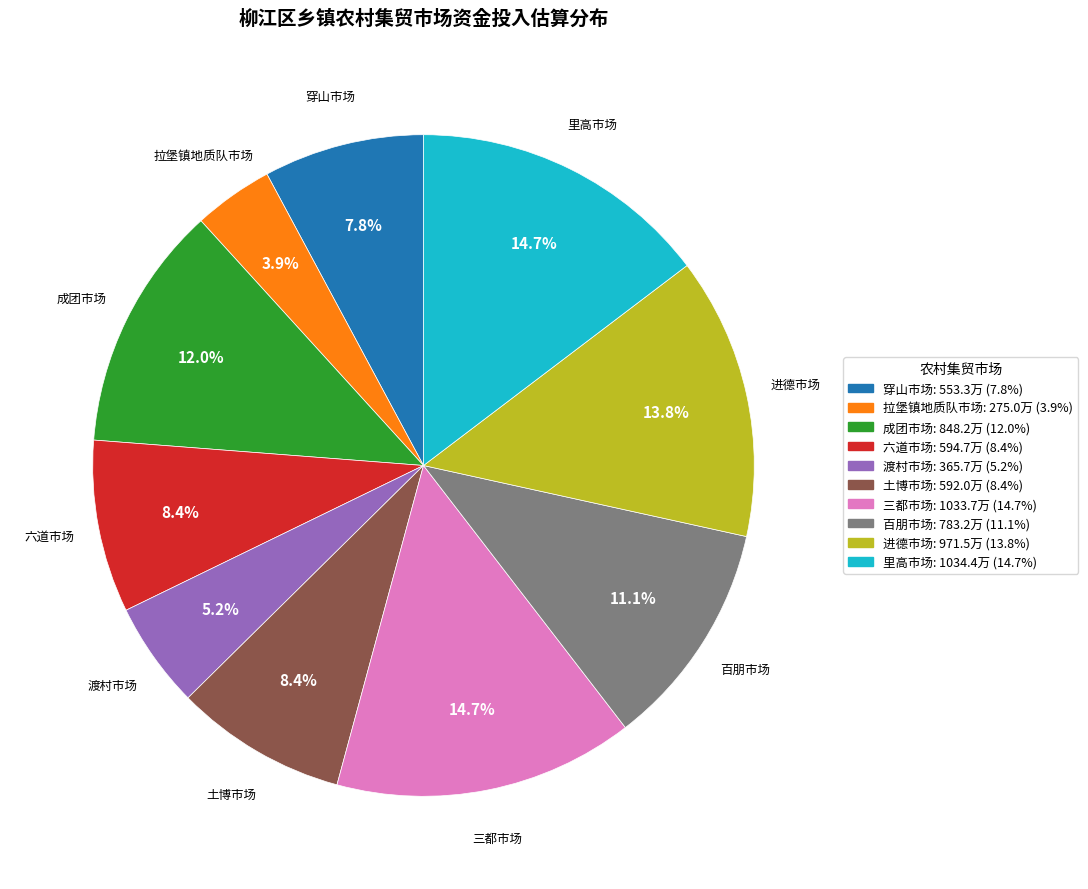

Is the sum of 六道市场 and 渡村市场 greater than half?

No